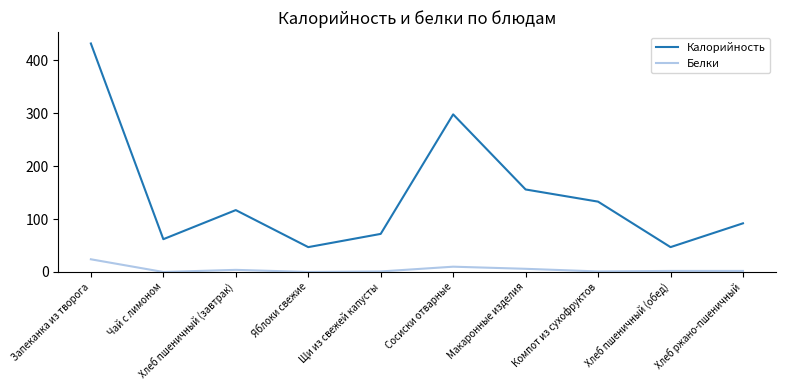

At which category is the sum across all series the highest?

Запеканка из творога